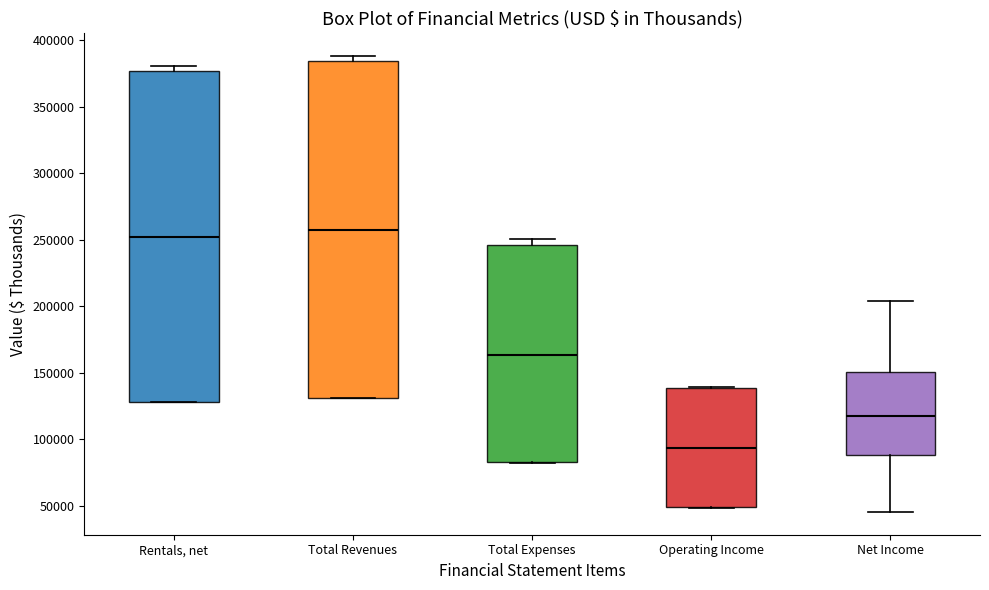

Reading left to right, read every box against the y-axis: the position of its median line, the range the box covers, and the ends of its whiskers. The values are not printed on the chart, so give them approximately, as read against the axis.

Rentals, net: median 250000, box 130000 to 375000, whiskers 130000 to 380000
Total Revenues: median 255000, box 130000 to 385000, whiskers 130000 to 390000
Total Expenses: median 165000, box 80000 to 245000, whiskers 80000 to 250000
Operating Income: median 95000, box 50000 to 140000, whiskers 50000 to 140000
Net Income: median 115000, box 90000 to 150000, whiskers 45000 to 205000